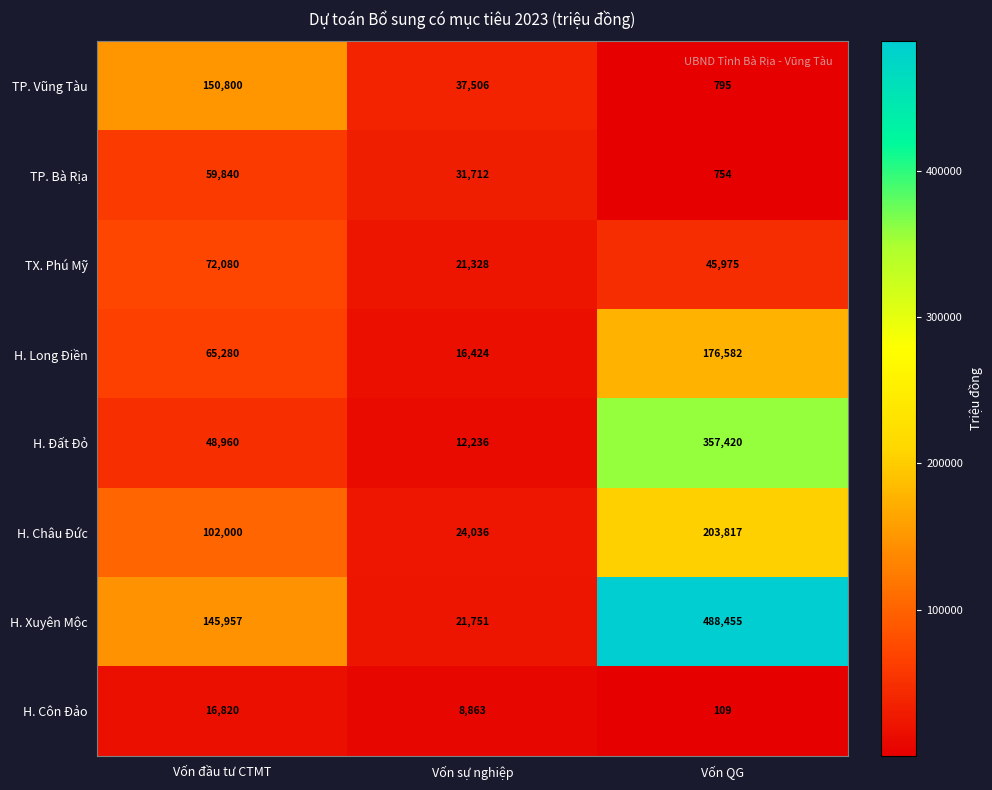

What is the difference between the maximum and second lowest values in the H. Xuyên Mộc series?

342498